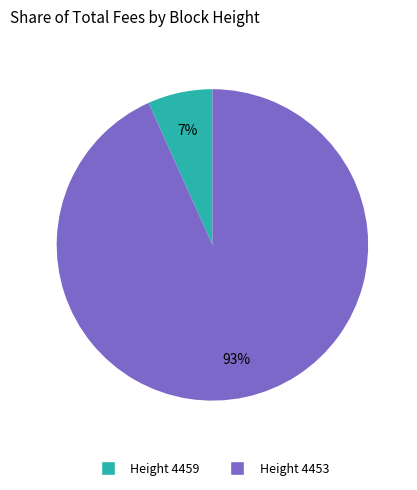

To the nearest percent, what is the average slice percentage?

50%